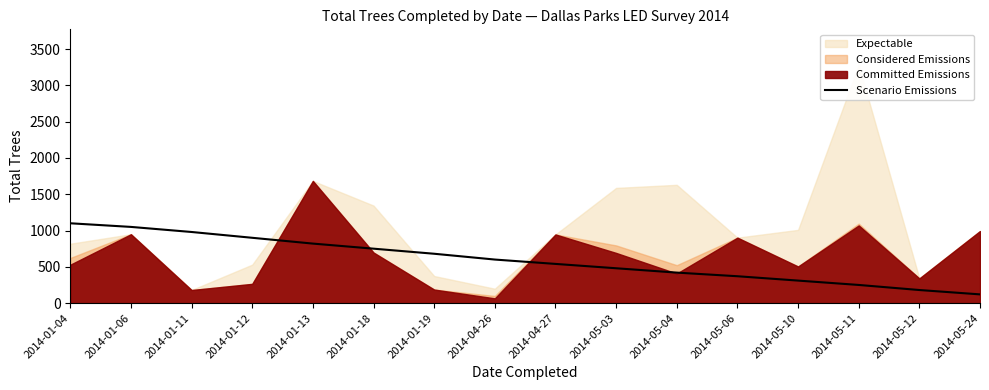

What is the minimum value for Scenario Emissions?

120